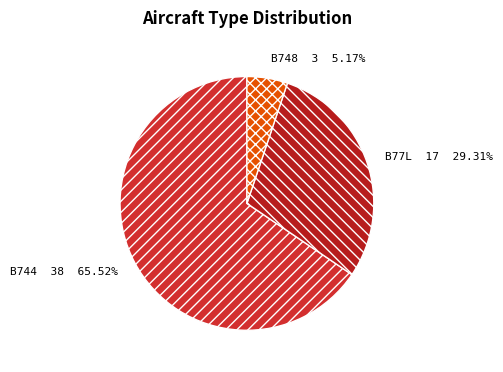

To the nearest percent, what is the combined percentage of B744 and B77L?

95%